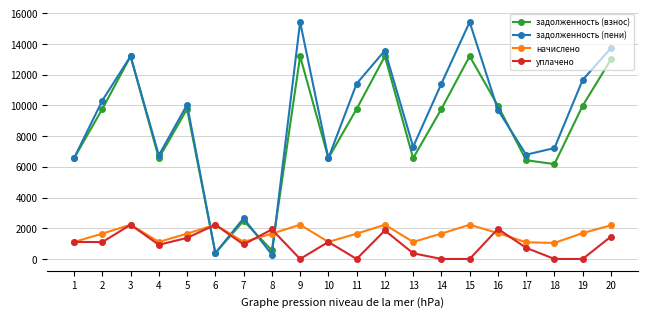

True or false: задолженность (взнос) and начислено intersect in this chart.

True